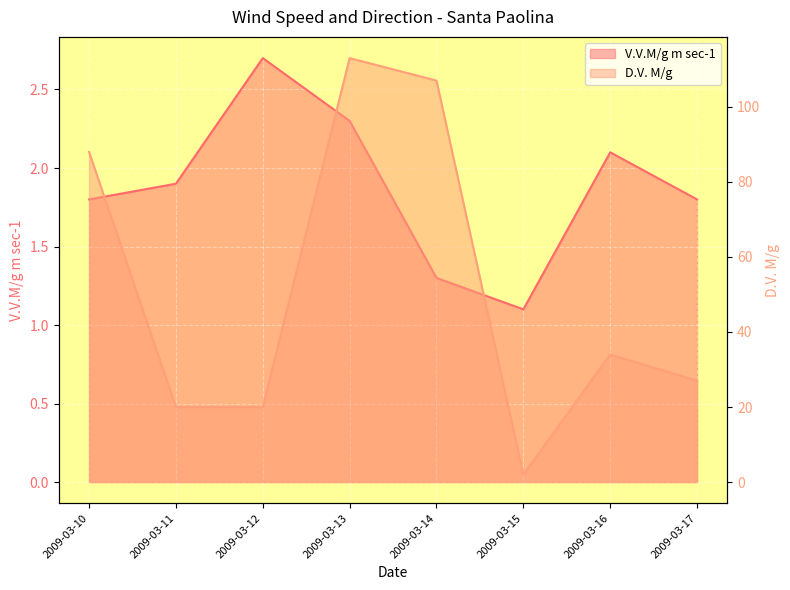

The value of V.V.M/g m sec-1 at 2009-03-15 is 1.1. True or false?

True